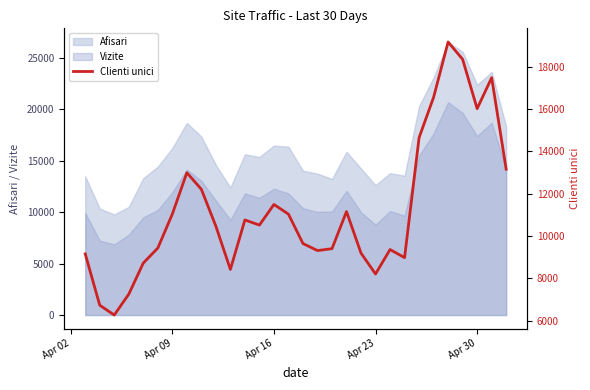

True or false: Vizite and Afisari cross at least once.

False